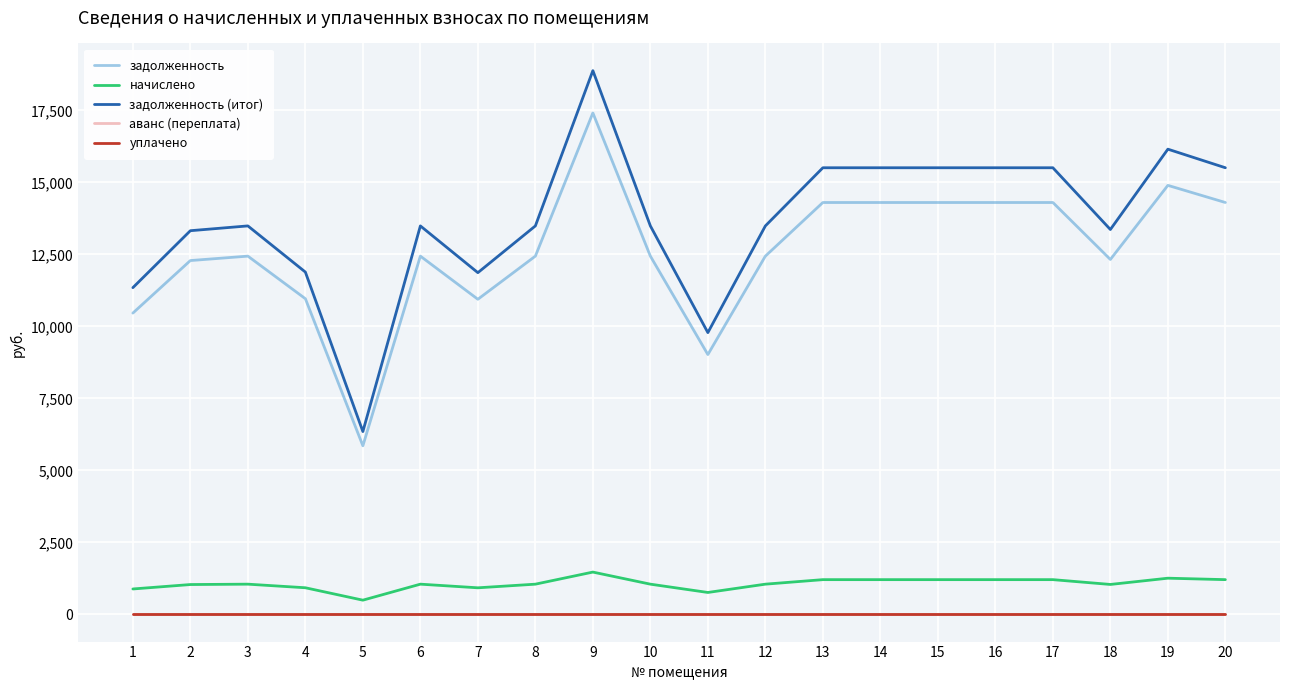

Where is уплачено nearest to the value 0?

1